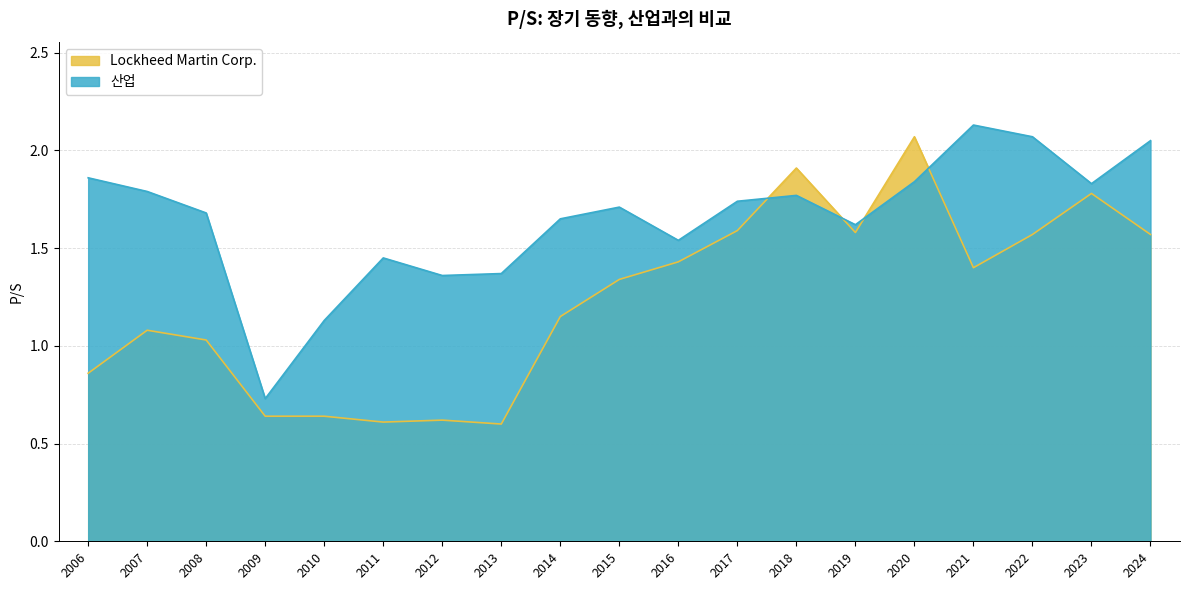

What is the value of the Lockheed Martin Corp. point at the 4th from the left?

0.6